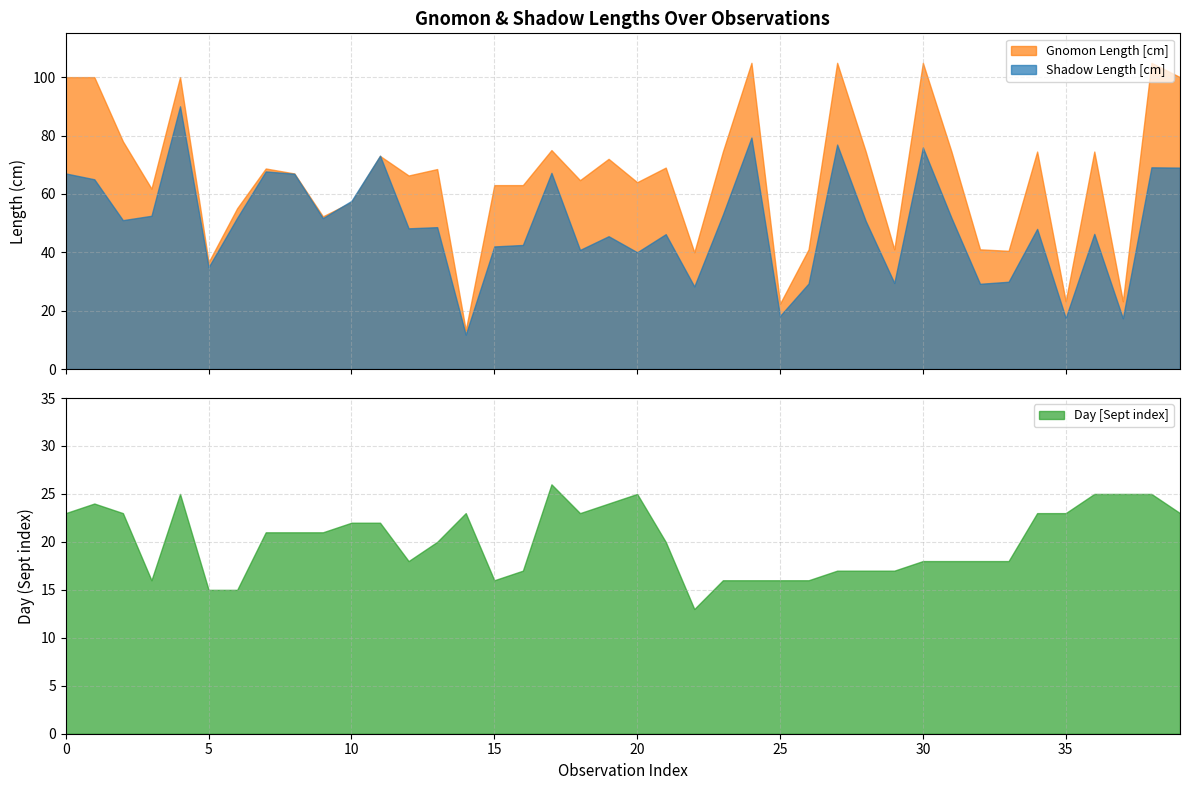

What is the smallest value displayed?

11.8